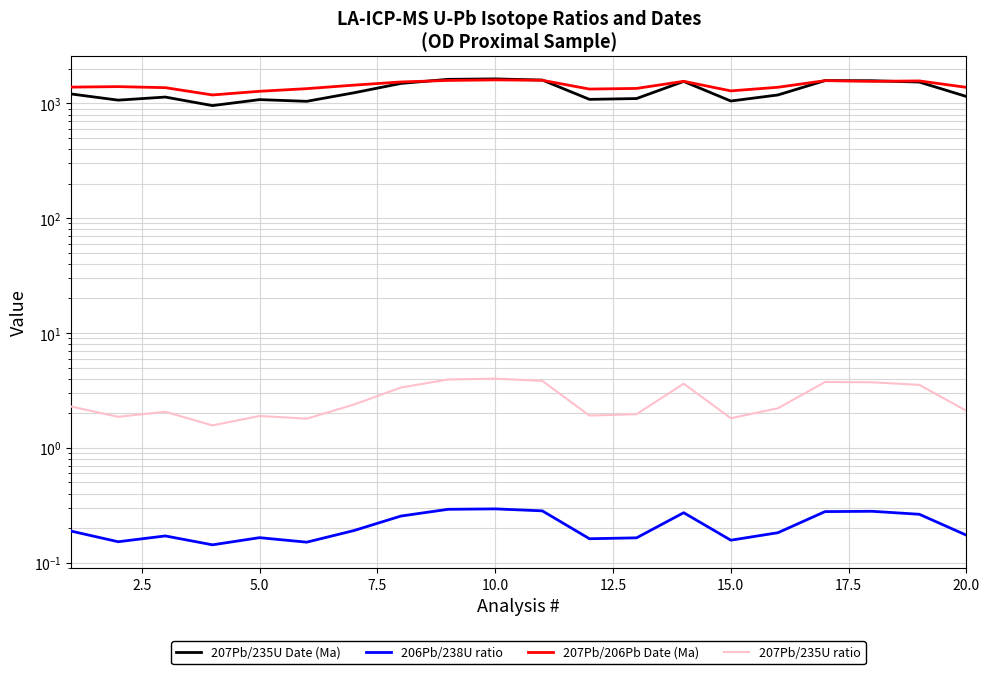

Read the 207Pb/235U ratio value at 2.5.

1.9